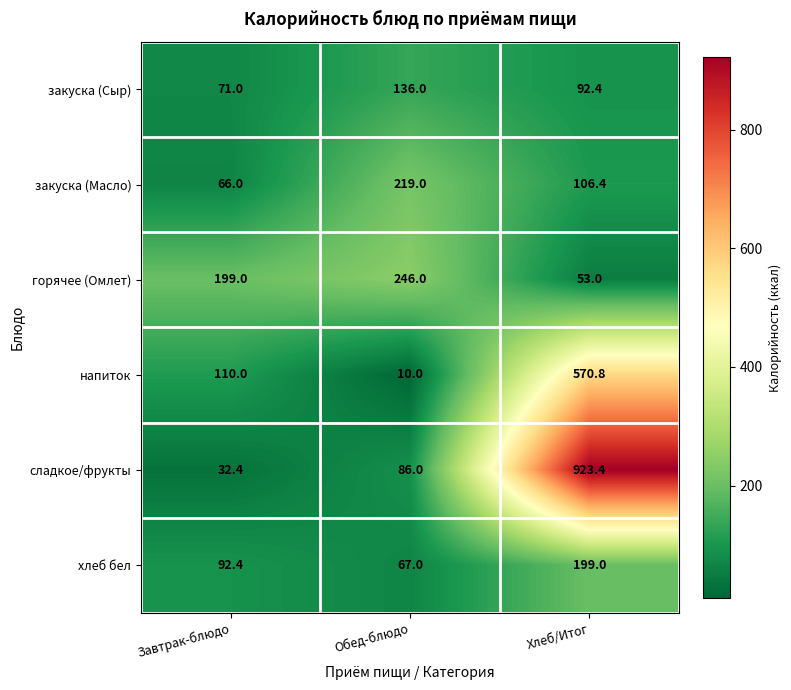

What is the difference between the напиток values at Завтрак-блюдо and Хлеб/Итог?

460.8